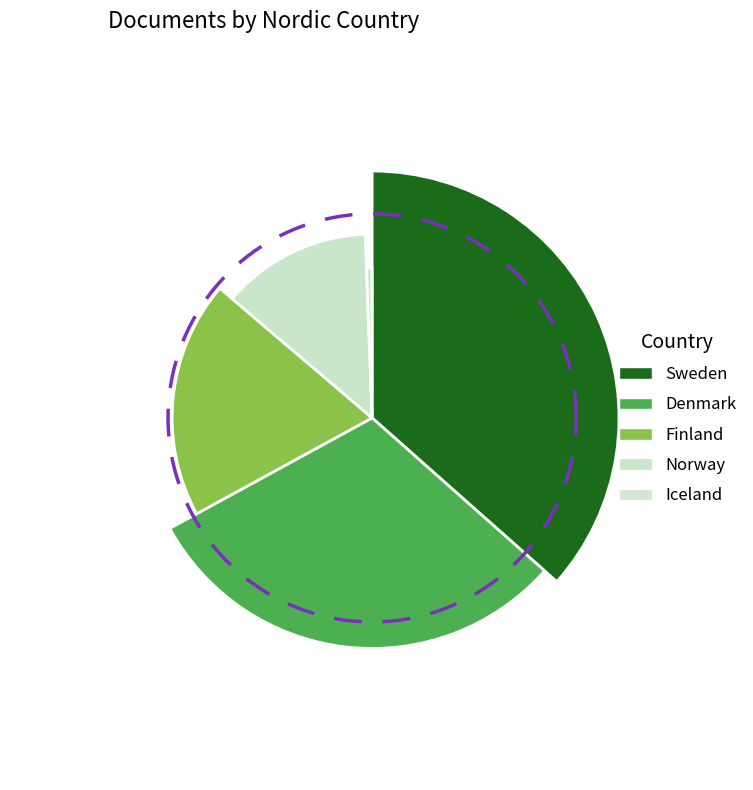

How many segments does this pie chart have?

5